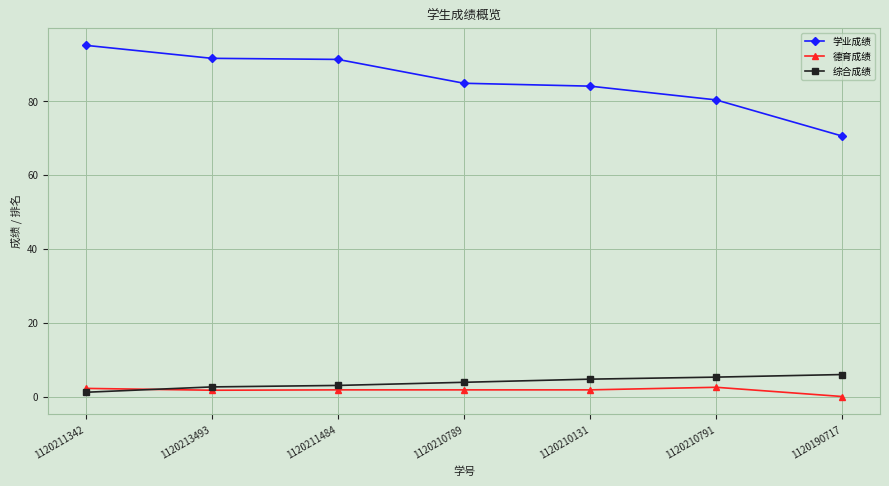

How many values in the 德育成绩 series exceed 1?

6